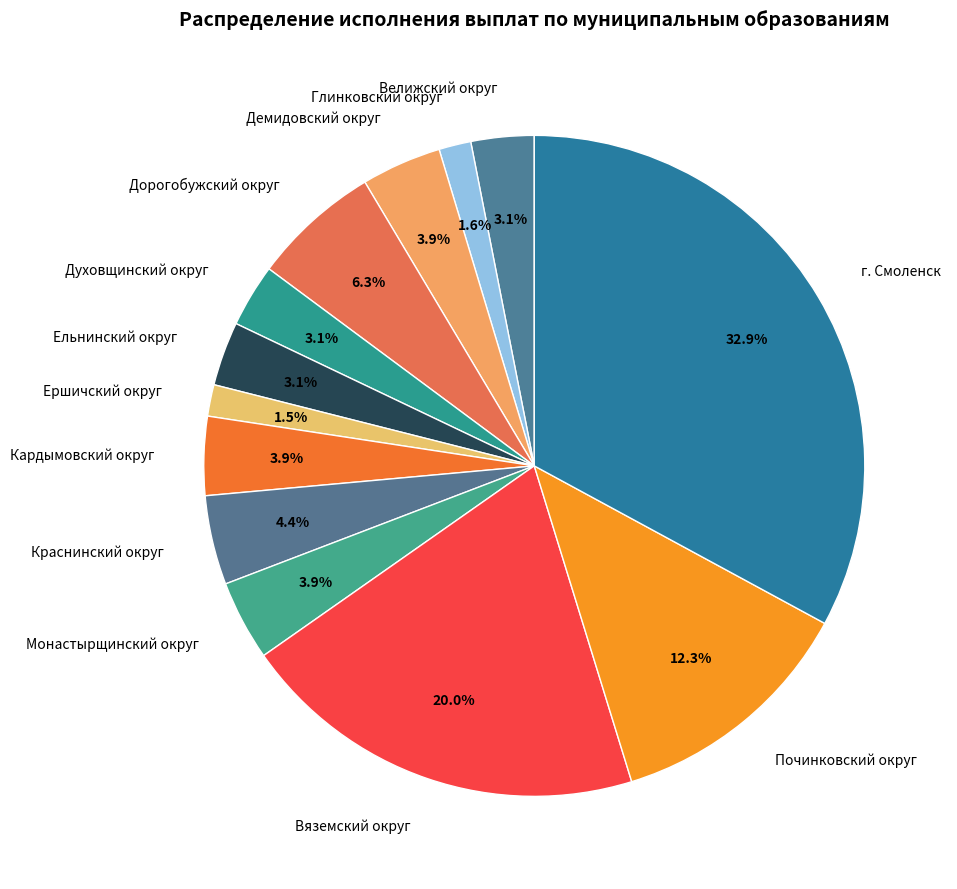

Is it true that Глинковский округ is 2% of the pie?

True